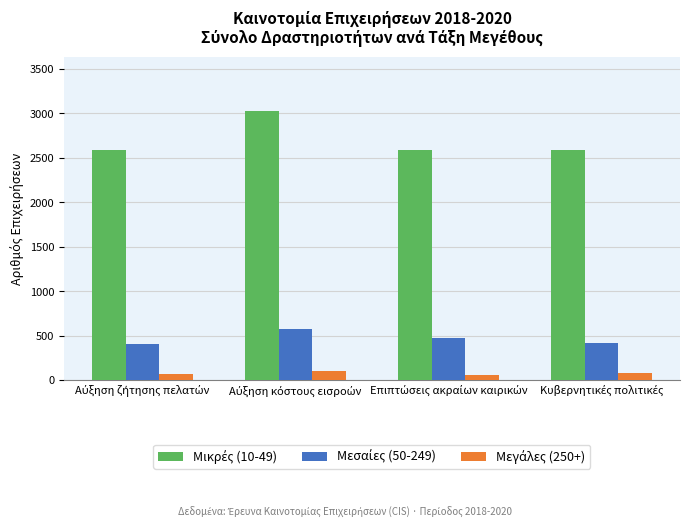

At how many categories does at least one series exceed 2152?

4